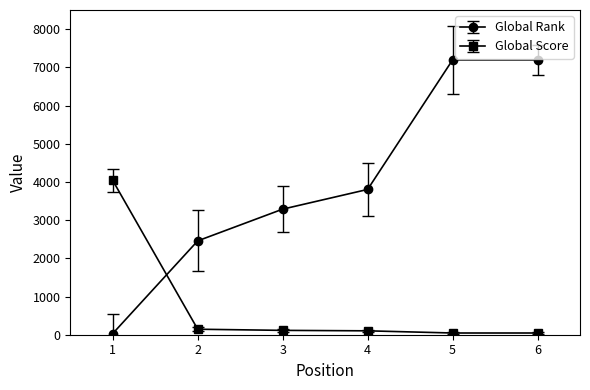

How many times do Global Rank and Global Score cross each other?

1